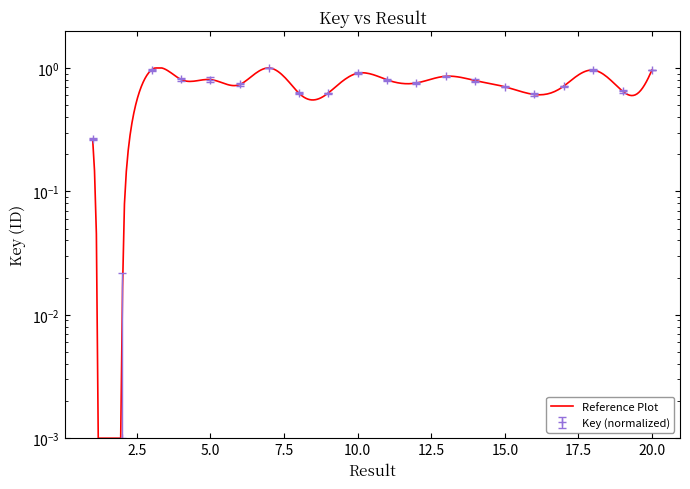

What is the value of the 8th point from the left?

0.6